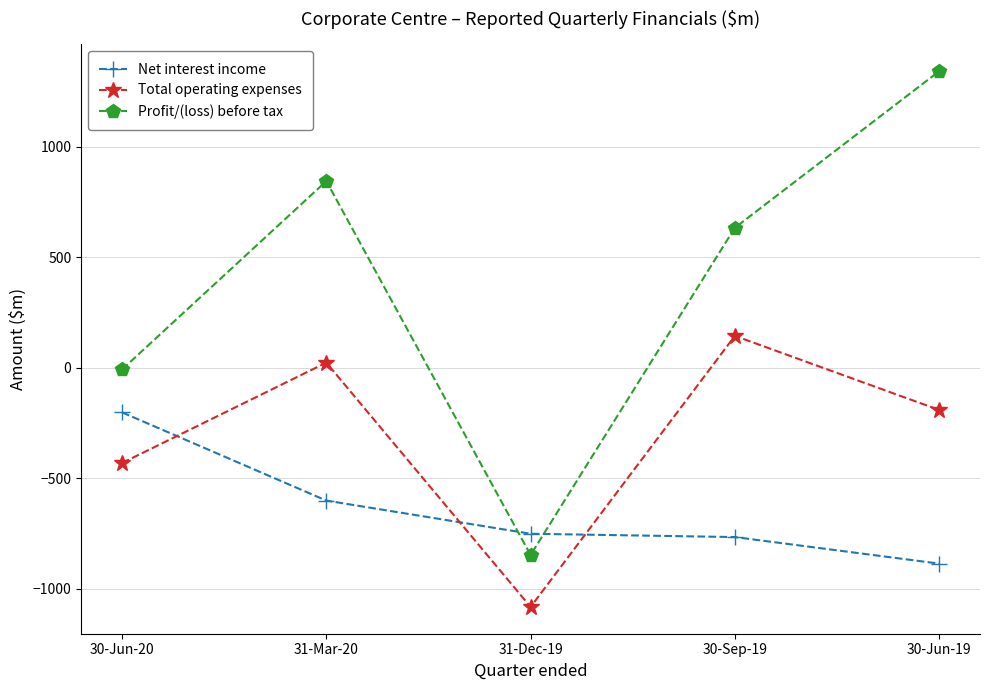

Which series changed the most between 30-Jun-20 and 31-Dec-19?

Profit/(loss) before tax